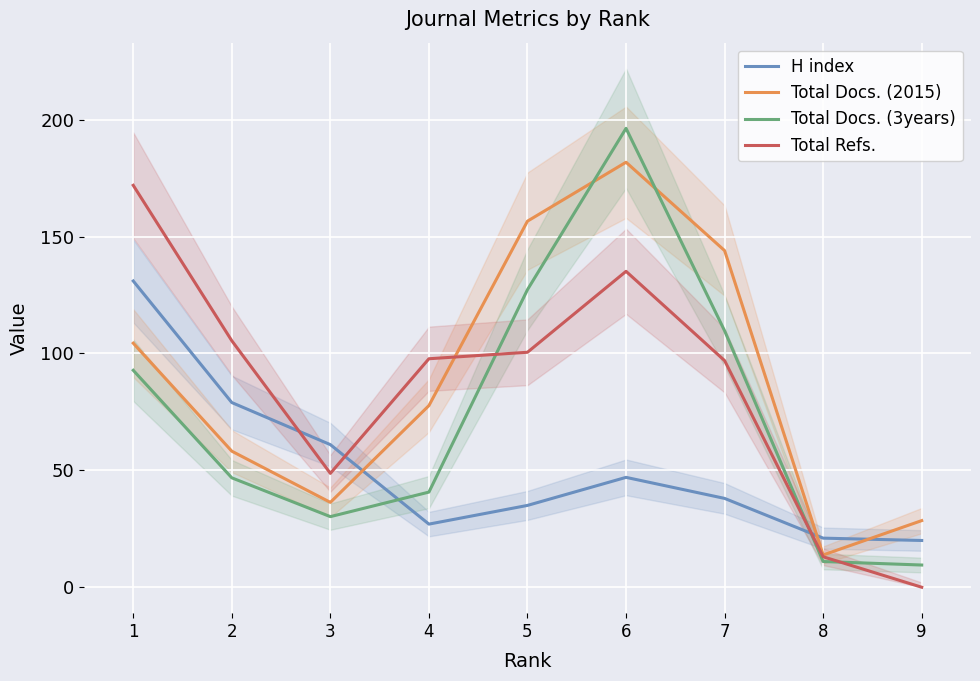

Reading right to left, what are all the values shown in this chart?

H index: 20.0	21.0	38.0	47.0	35.0	27.0	61.0	79.0	131.0
Total Docs. (2015): 28.5	13.8	144.0	181.8	156.6	77.7	36.3	58.2	104.4
Total Docs. (3years): 9.5	11.0	109.7	196.3	127.3	40.7	30.2	46.8	92.8
Total Refs.: 0.0	13.0	96.9	135.1	100.5	97.7	48.7	105.4	171.9